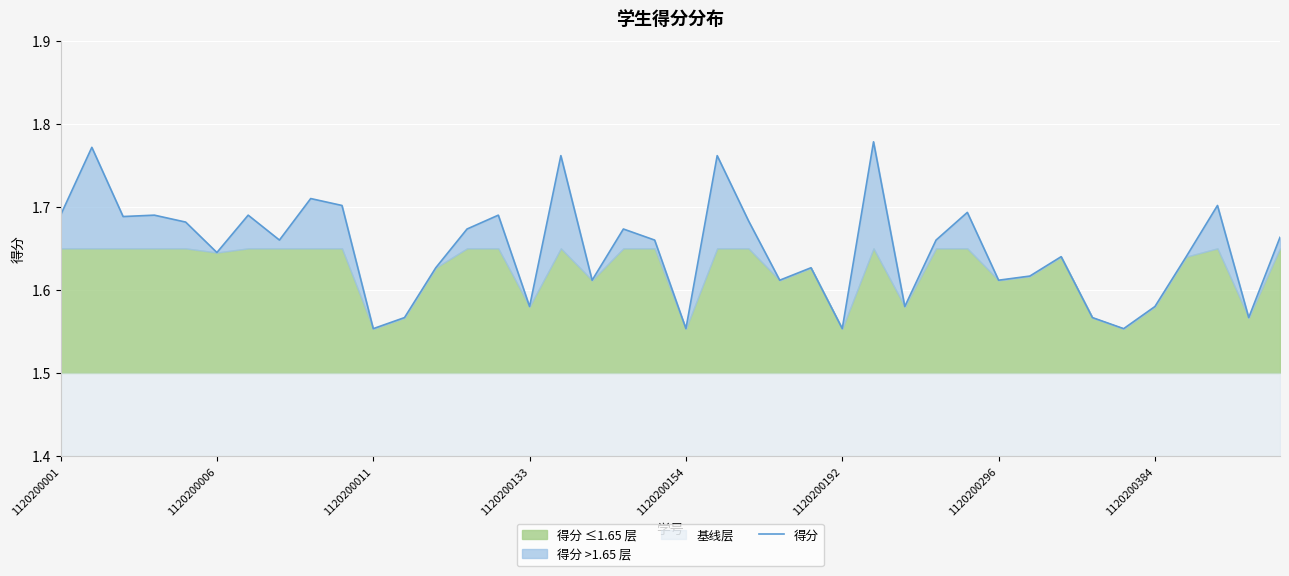

What is the value of the 6th point from the left?

1.6